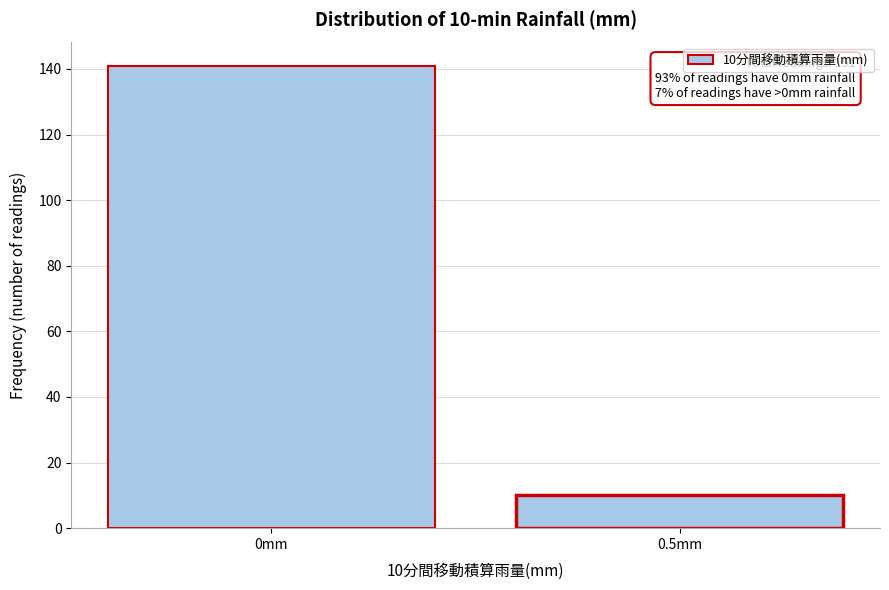

Reading left to right, what are all the values shown in this chart?

0mm=141	0.5mm=10